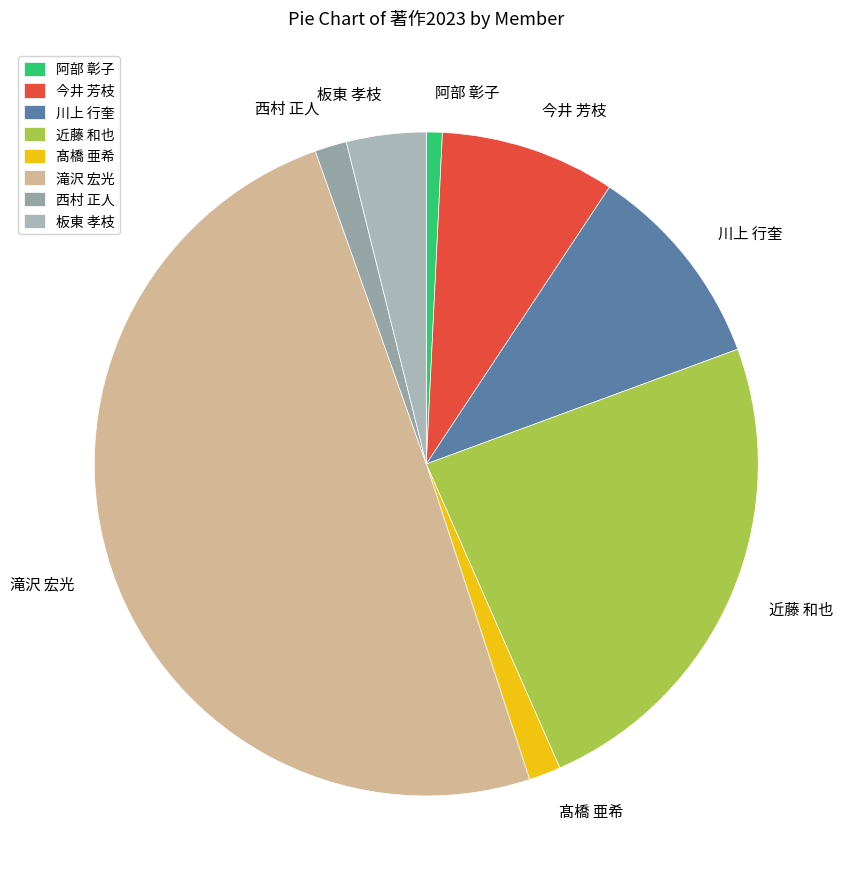

Is the sum of 髙橋 亜希 and 西村 正人 greater than half?

No